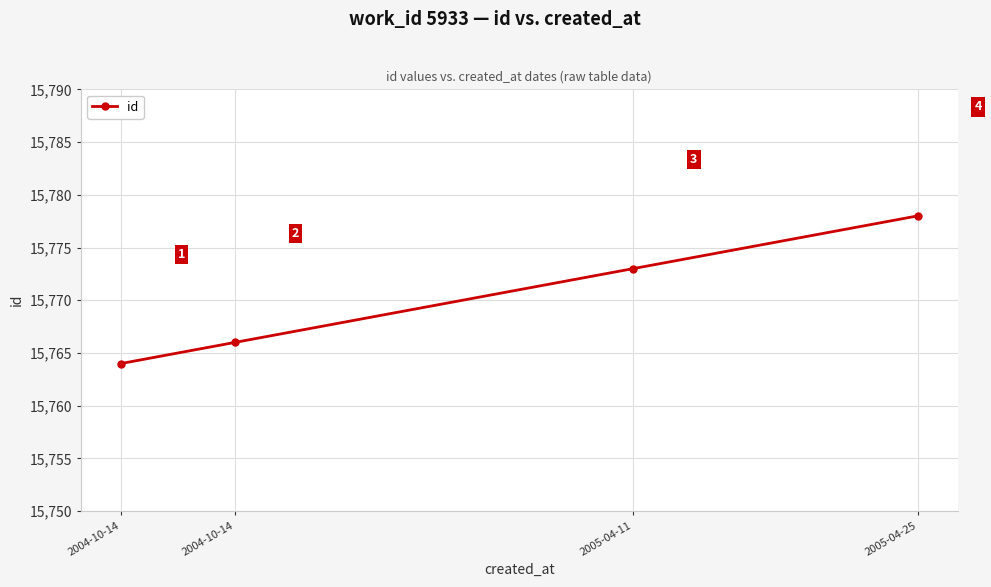

What is the label of the 1st point from the right?

2005-04-25